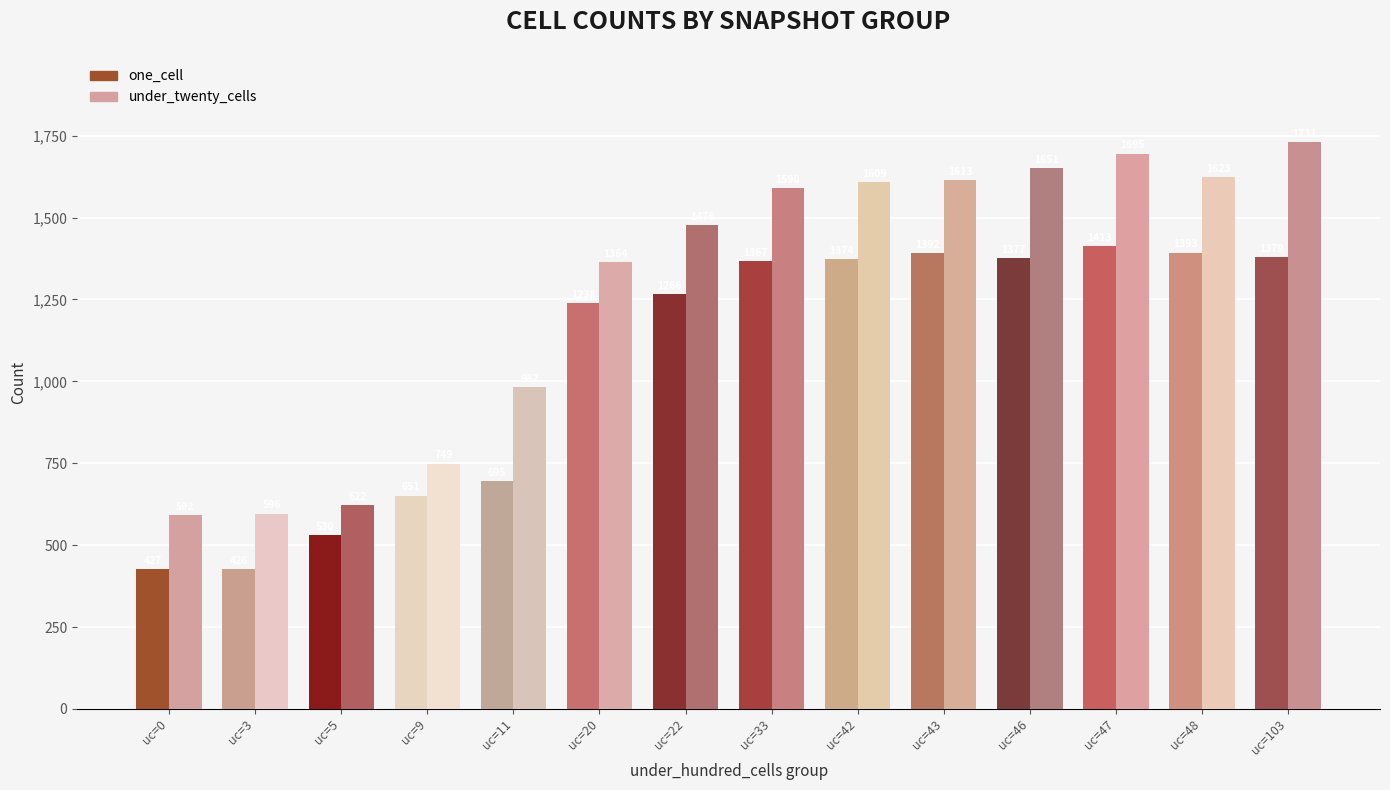

What is the total value across all series at uc=46?

3028